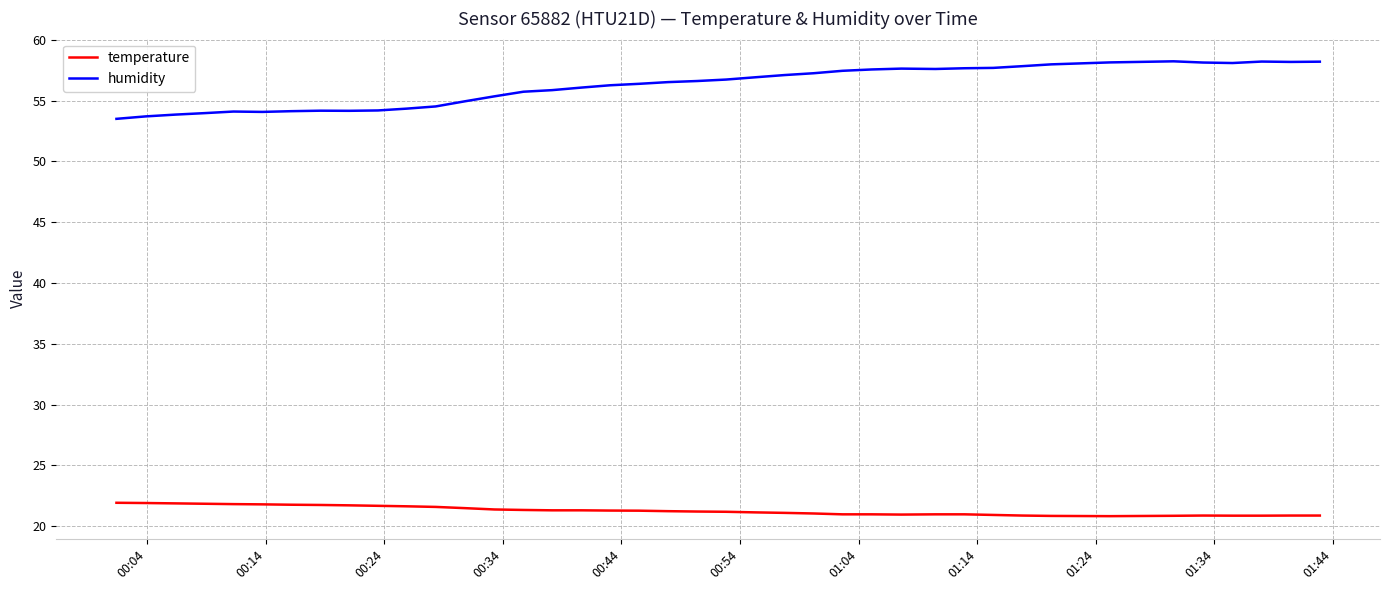

Count the number of categories in the chart.

40